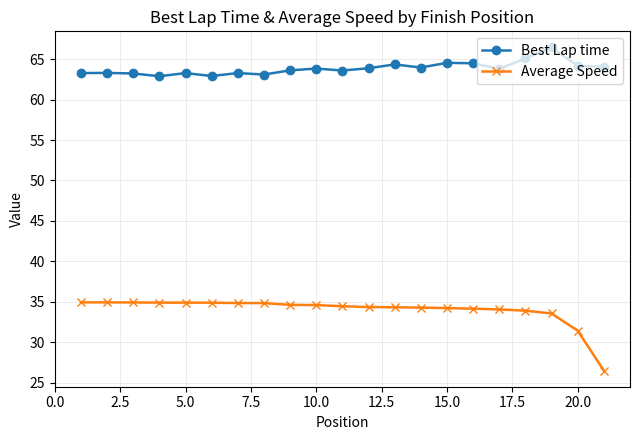

At how many categories does at least one series exceed 58?

21